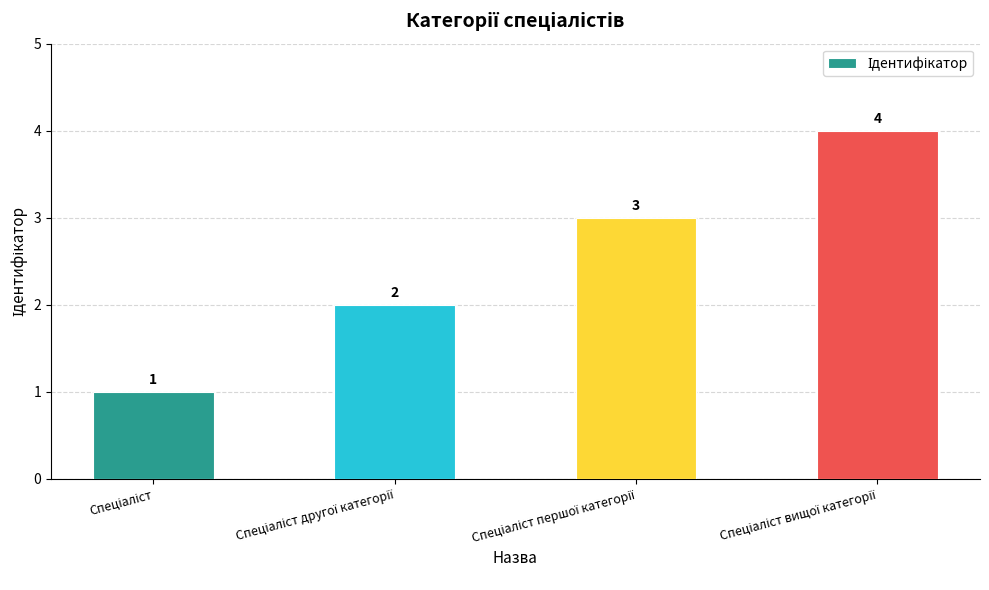

How many values are below 3?

2